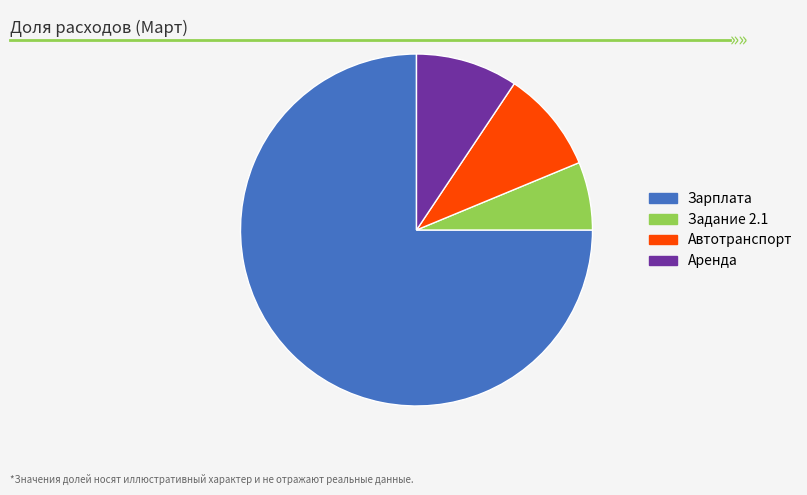

Is there any slice that represents more than half of the pie?

Yes